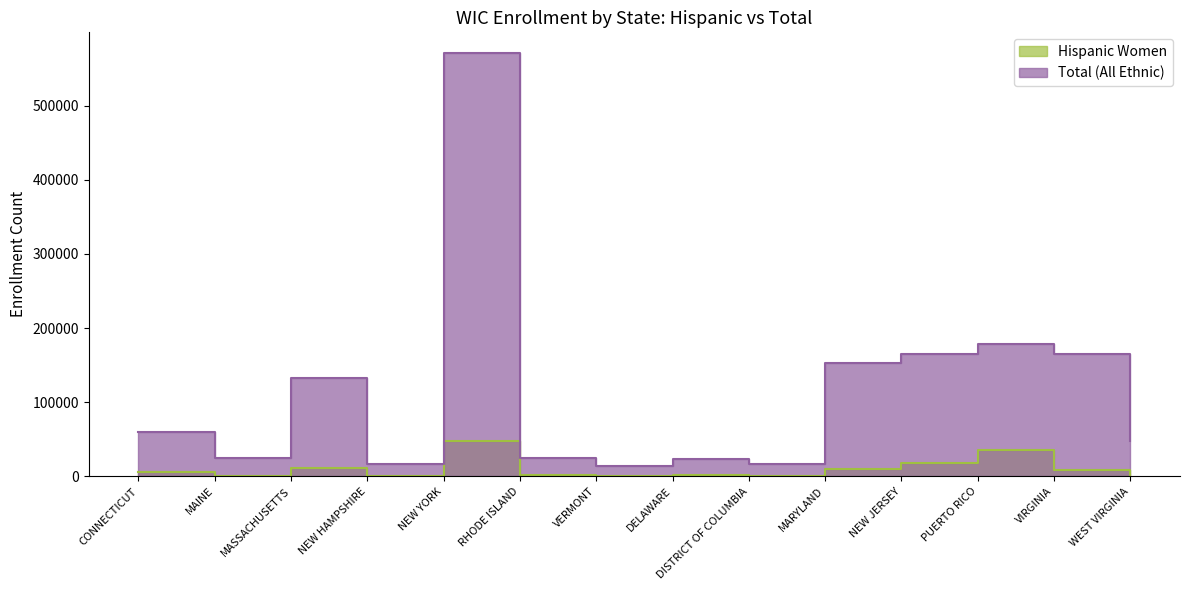

Reading right to left, extract all data points from this chart.

Hispanic Women: 260	9088	35113	18039	10039	1080	1214	33	2286	47607	335	11023	131	6083
Total (All Ethnic): 48075	164709	179092	165007	152899	16679	23643	14572	25367	570438	17206	132669	25106	59996